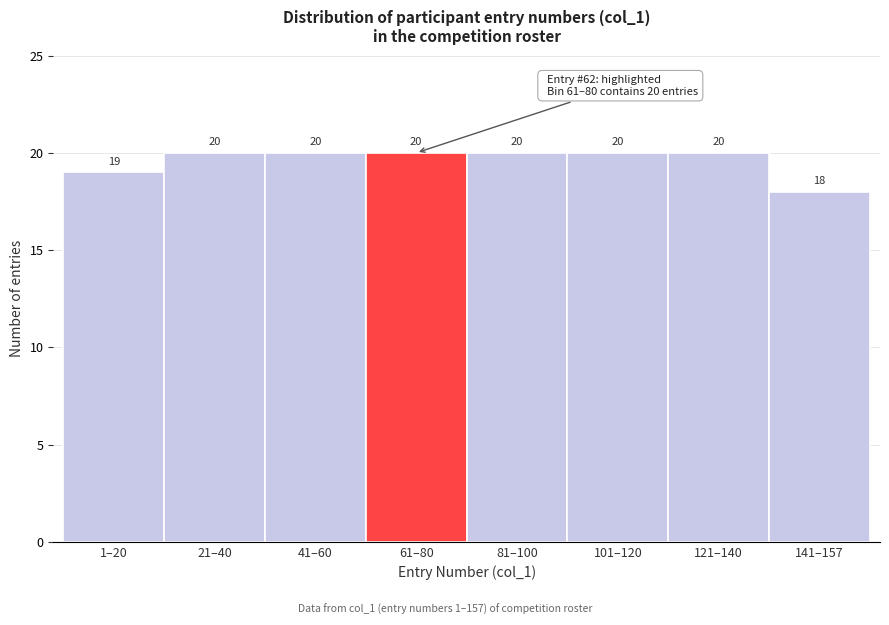

Reading right to left, transcribe all the data shown in this chart.

18	20	20	20	20	20	20	19